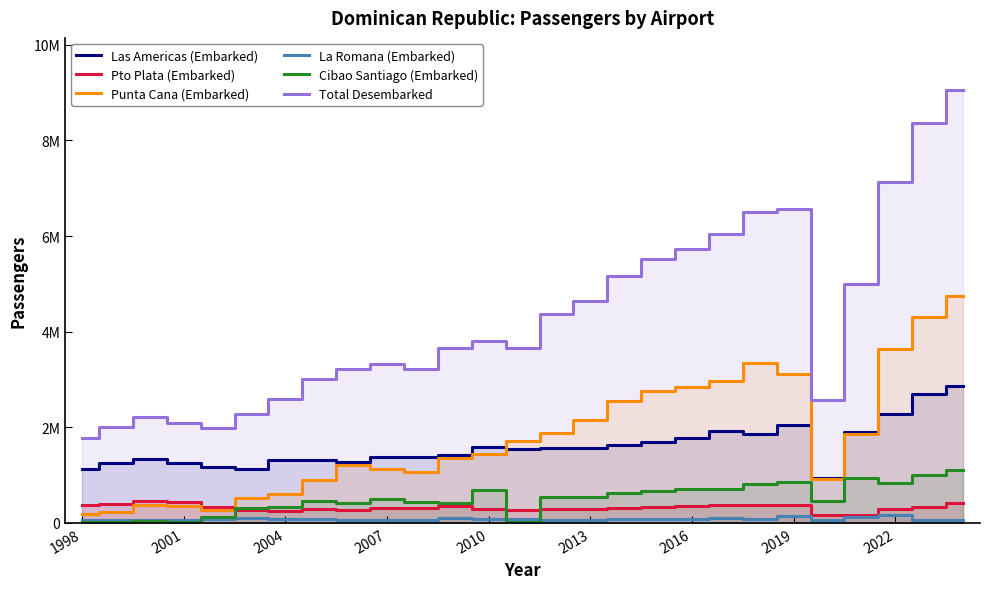

What are all the series names shown in the legend?

Las Americas (Embarked), Pto Plata (Embarked), Punta Cana (Embarked), La Romana (Embarked), Cibao Santiago (Embarked), Total Desembarked